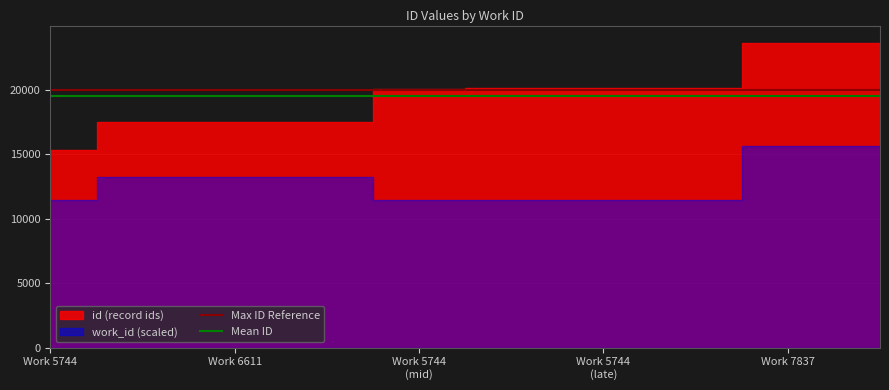

Between Work 5744 and Work 6611, which is larger?

Work 5744